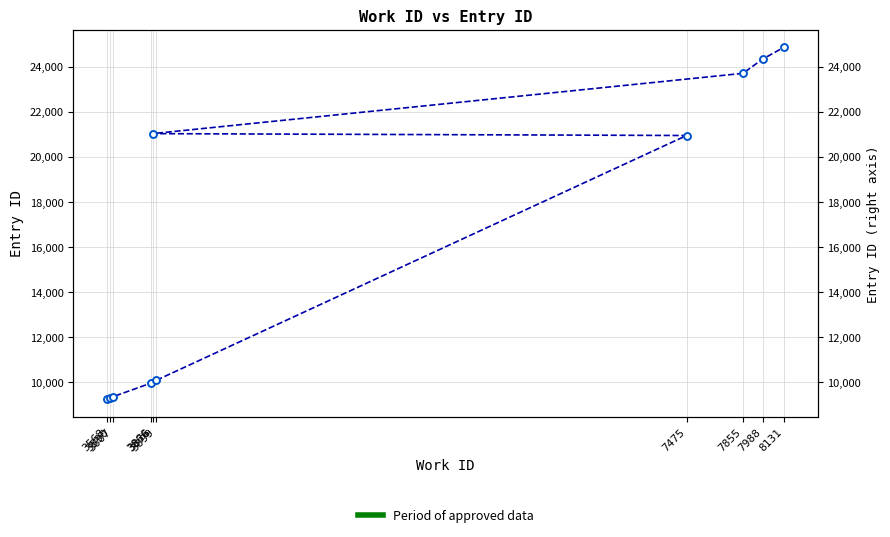

List the labels in order of value, smallest first.

3568, 3590, 3607, 3866, 3899, 7475, 3876, 7855, 7988, 8131